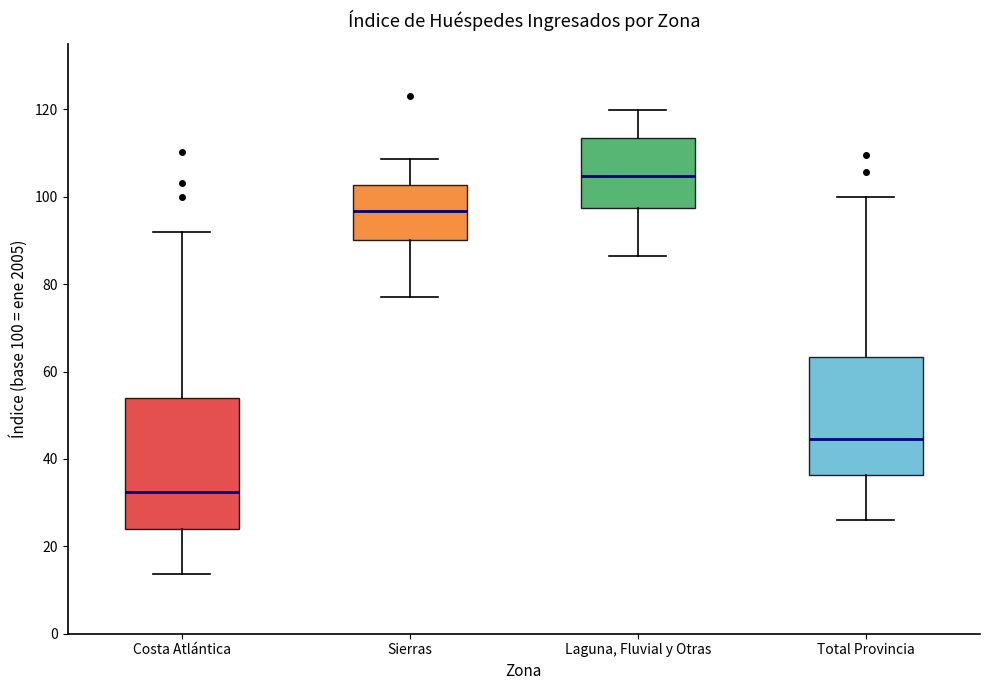

Which box is the tallest, from its lower edge to its upper edge?

Costa Atlántica